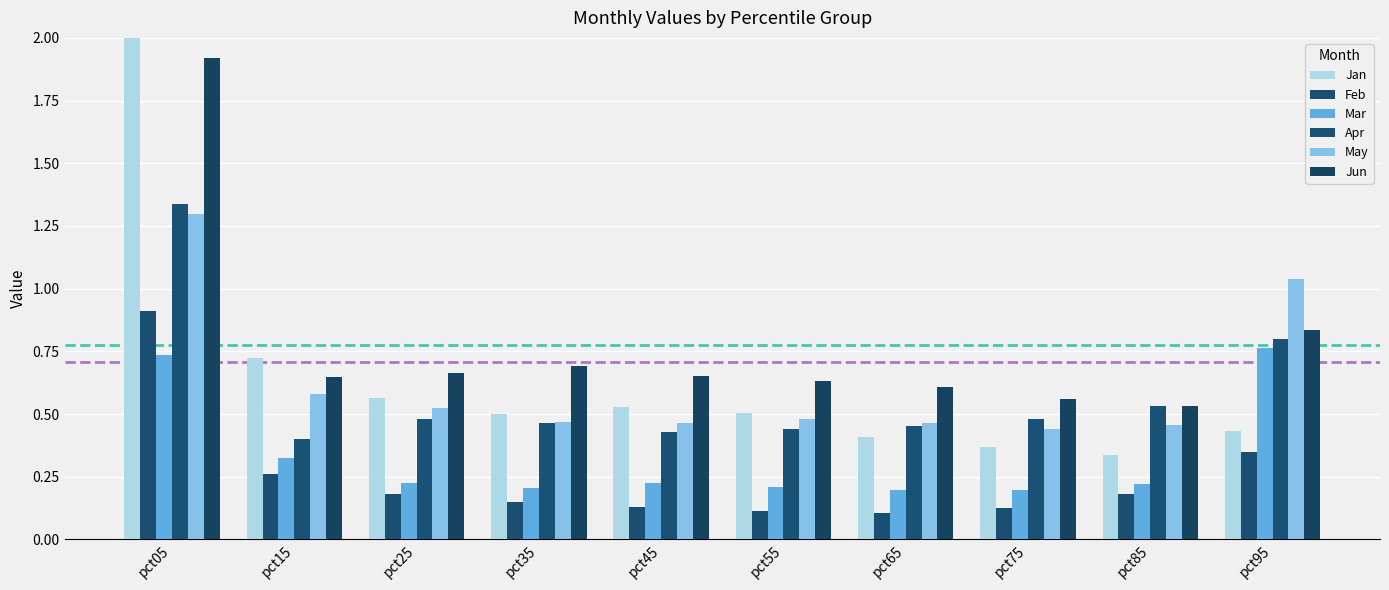

The value of Apr at pct35 is 0.3. True or false?

False